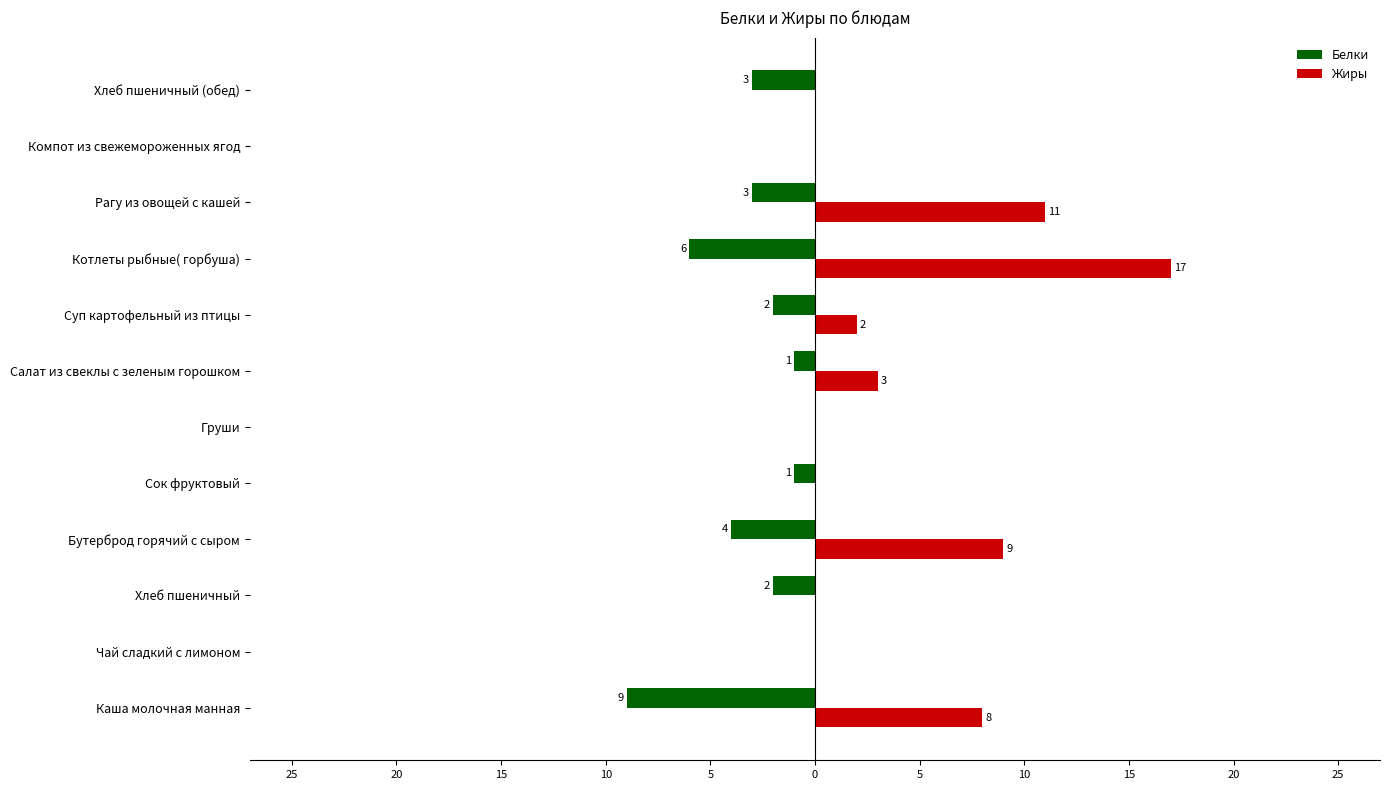

Count the Белки values in the range -3 to 0.

9